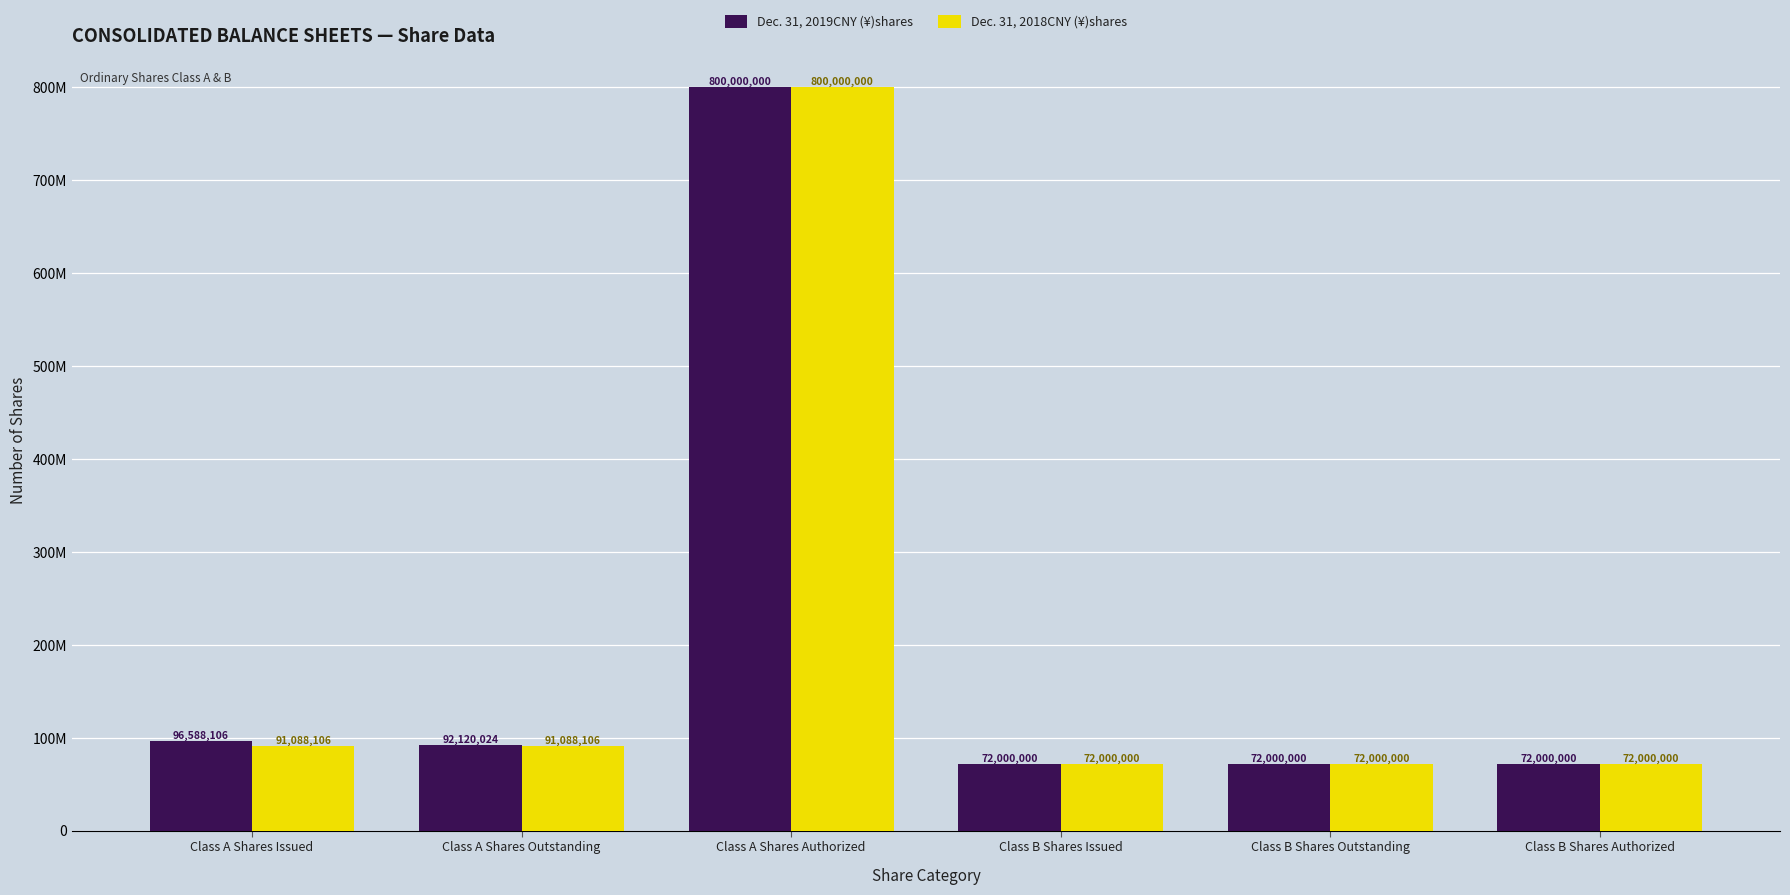

Is it true that Dec. 31, 2018CNY (¥)shares equals 38131826 at Class B Shares Issued?

False